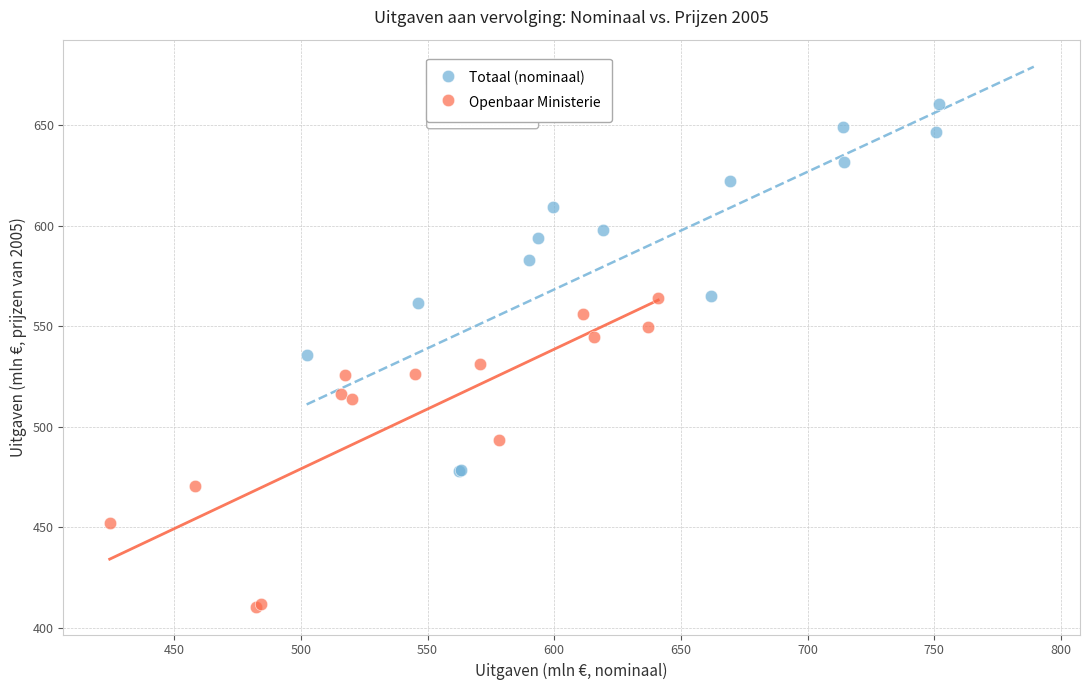

Which series reaches the minimum Y coordinate?

Openbaar Ministerie